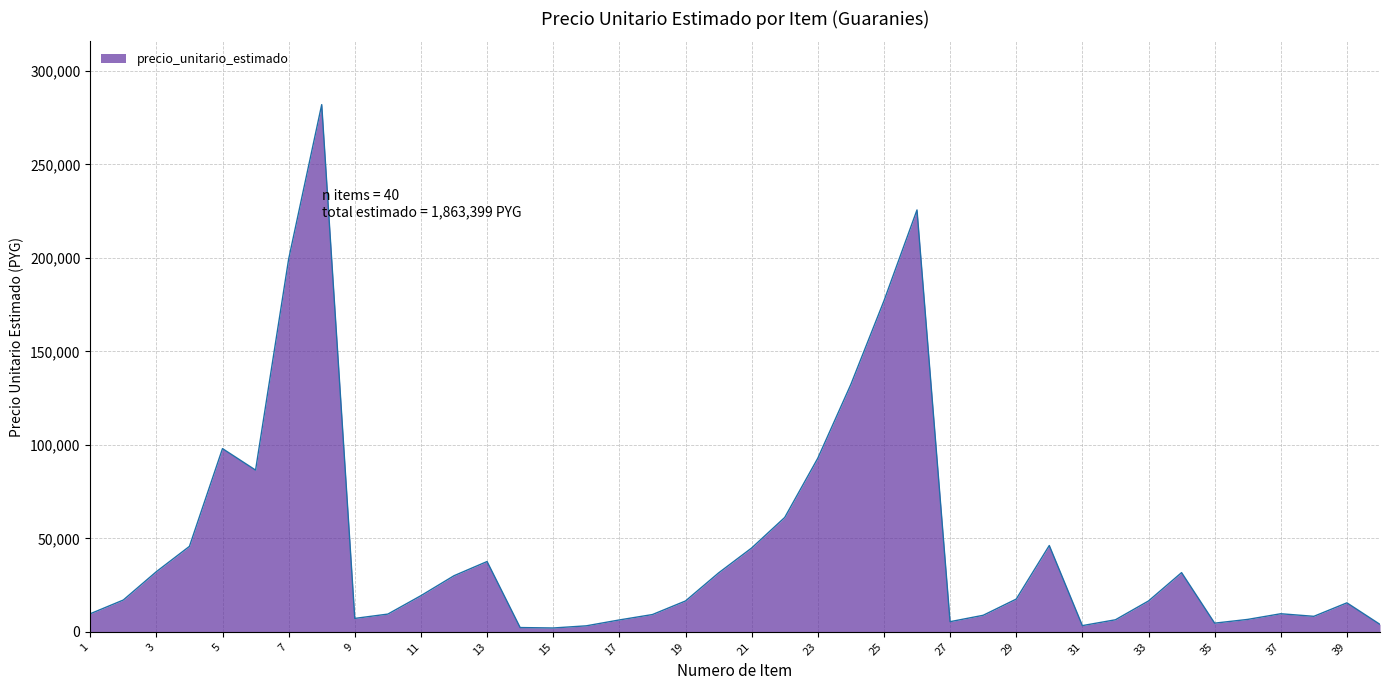

What is the maximum value shown in the chart?

282000